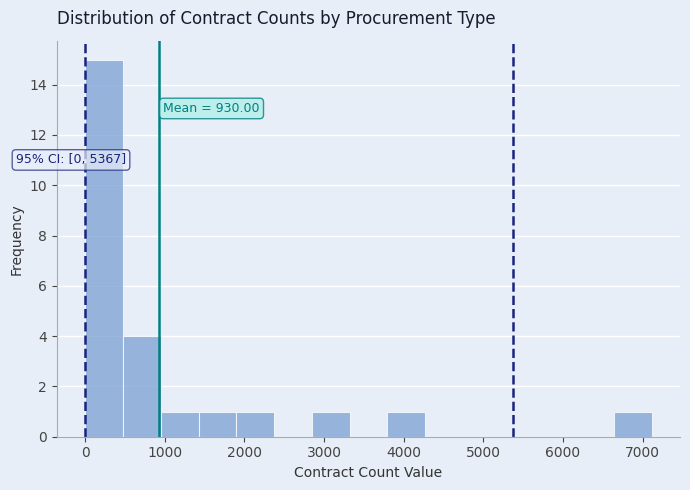

Which range on the x-axis has the tallest bar?

0 to 500